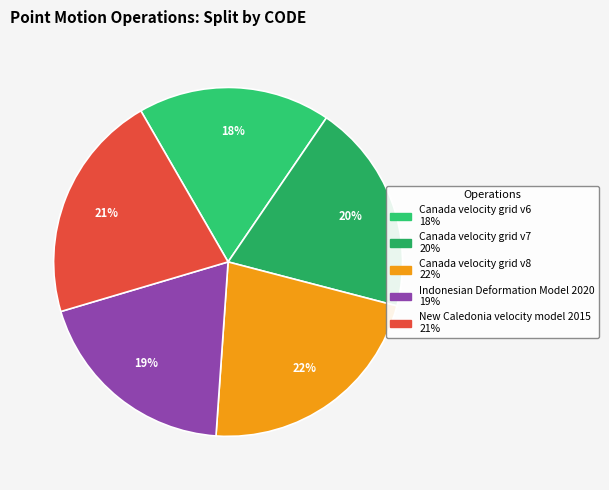

Does any single category account for the majority?

No